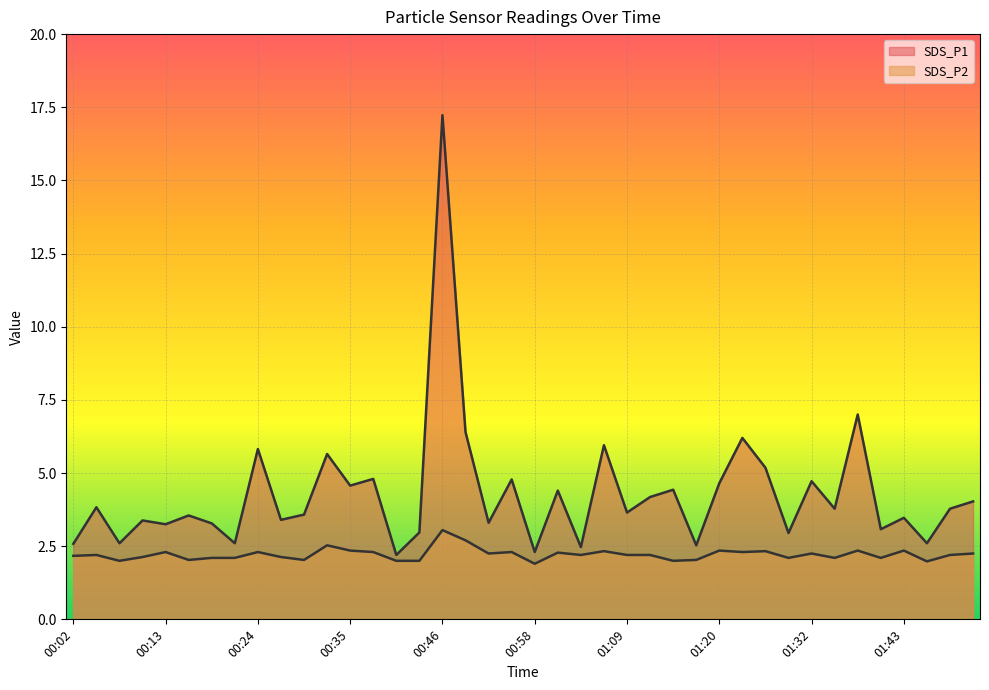

Reading right to left, transcribe all the data shown in this chart.

SDS_P1: 4.0	3.8	2.6	3.5	3.1	7.0	3.8	4.7	3.0	5.2	6.2	4.7	2.5	4.4	4.2	3.6	6.0	2.5	4.4	2.3	4.8	3.3	6.4	17.2	3.0	2.2	4.8	4.6	5.7	3.6	3.4	5.8	2.6	3.3	3.5	3.2	3.4	2.6	3.8	2.6
SDS_P2: 2.2	2.2	2.0	2.4	2.1	2.4	2.1	2.2	2.1	2.3	2.3	2.4	2.0	2.0	2.2	2.2	2.3	2.2	2.3	1.9	2.3	2.2	2.7	3.0	2.0	2.0	2.3	2.4	2.5	2.0	2.1	2.3	2.1	2.1	2.0	2.3	2.1	2.0	2.2	2.2